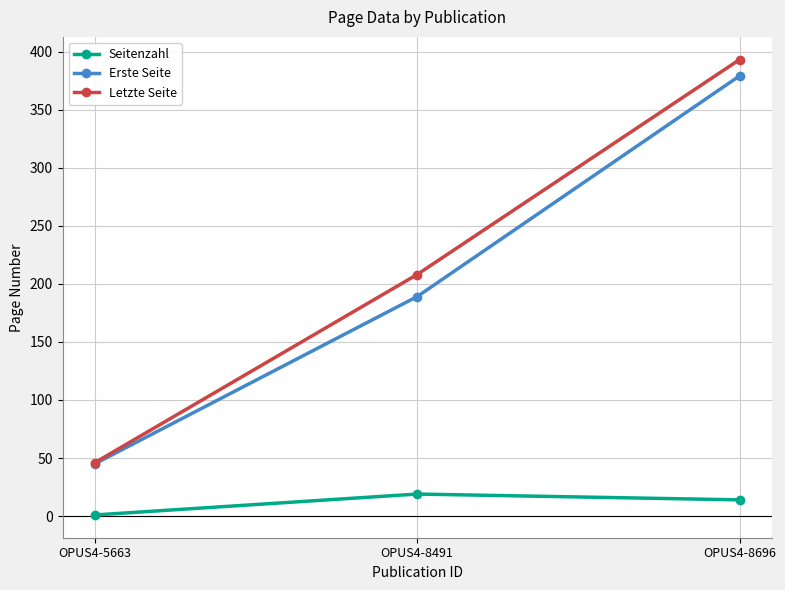

What are all the series names shown in the legend?

Seitenzahl, Erste Seite, Letzte Seite